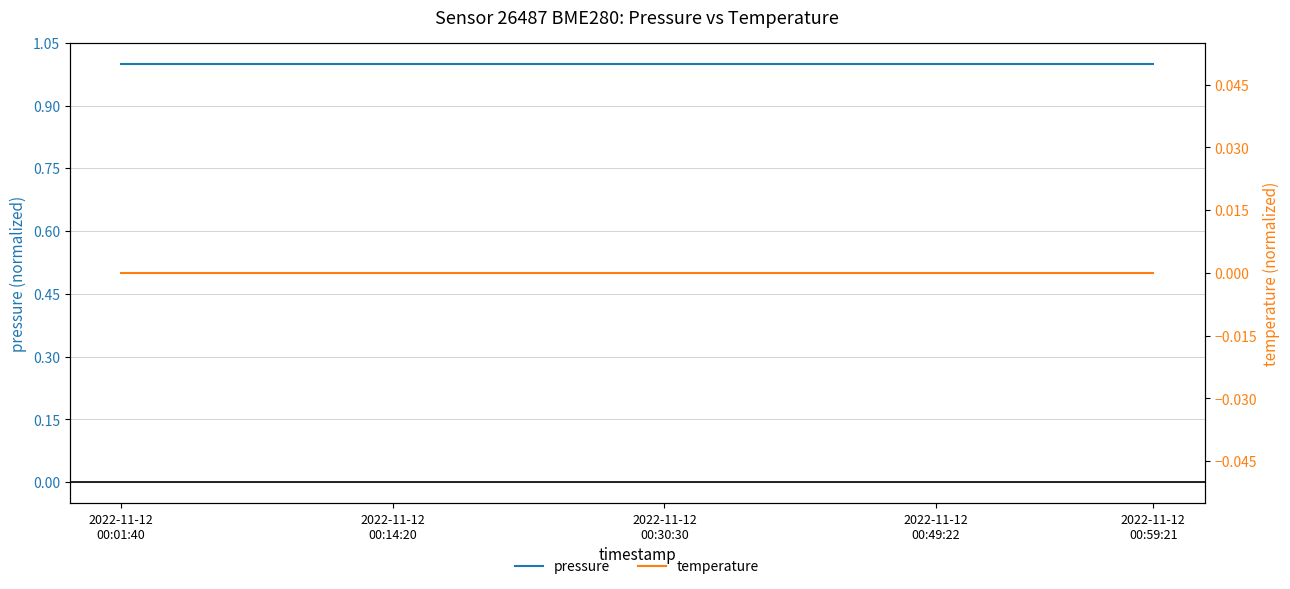

Rank the series at 2022-11-12 00:59:21 from highest to lowest value.

pressure, temperature